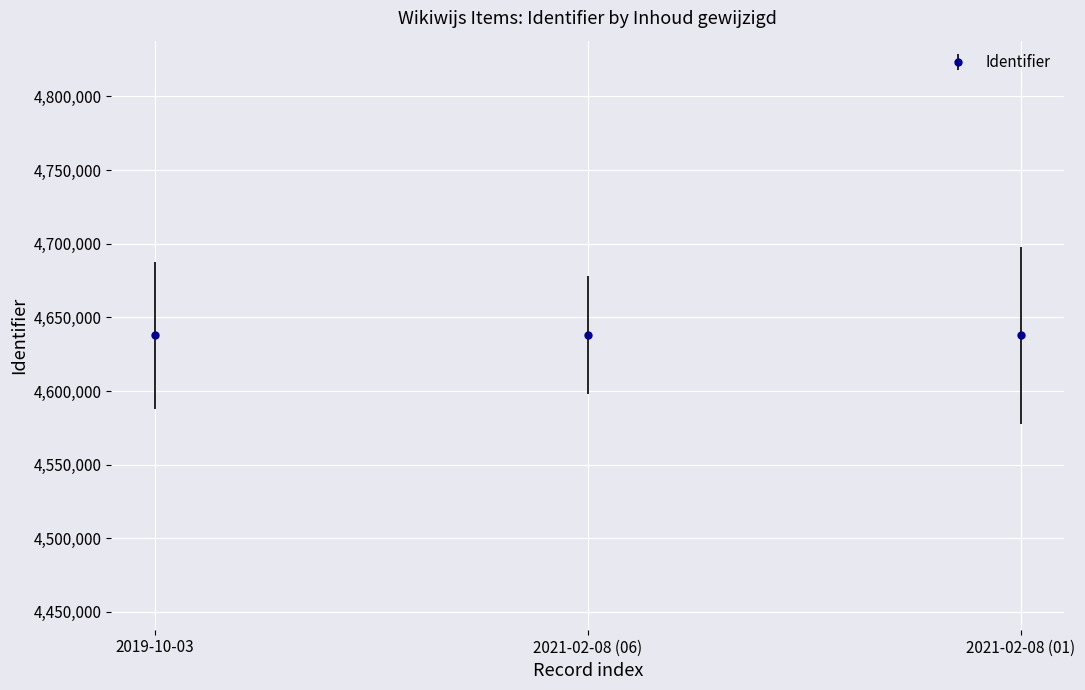

What is the change in value from 2019-10-03 to 2021-02-08 (01)?

+19